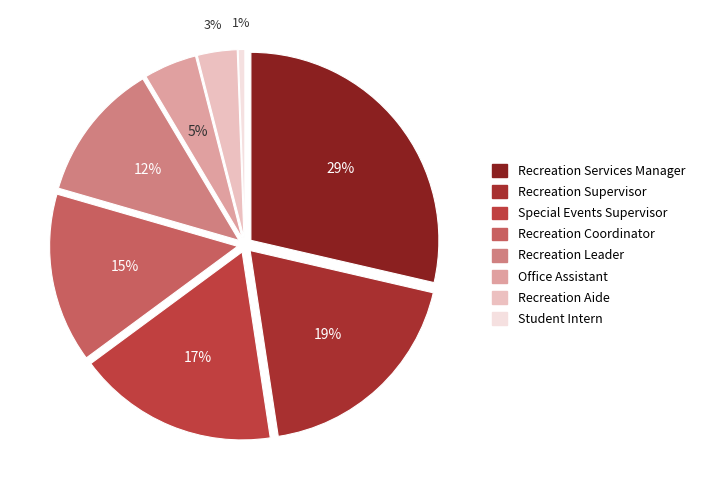

To the nearest percent, what portion does Special Events Supervisor represent?

17%